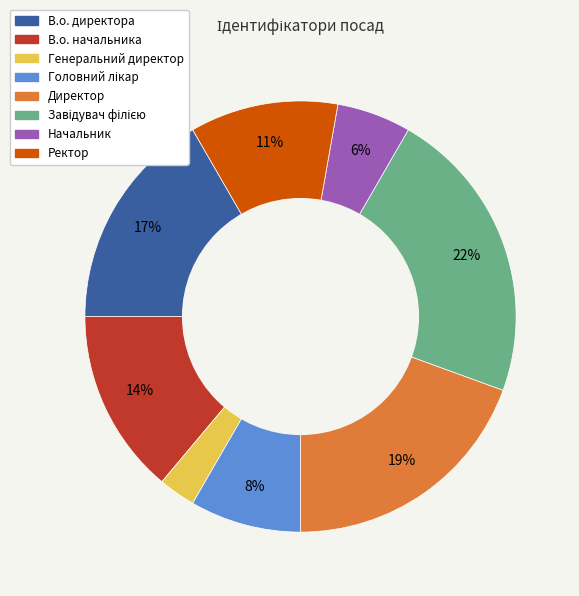

What is the smallest slice in the pie chart?

Генеральний директор